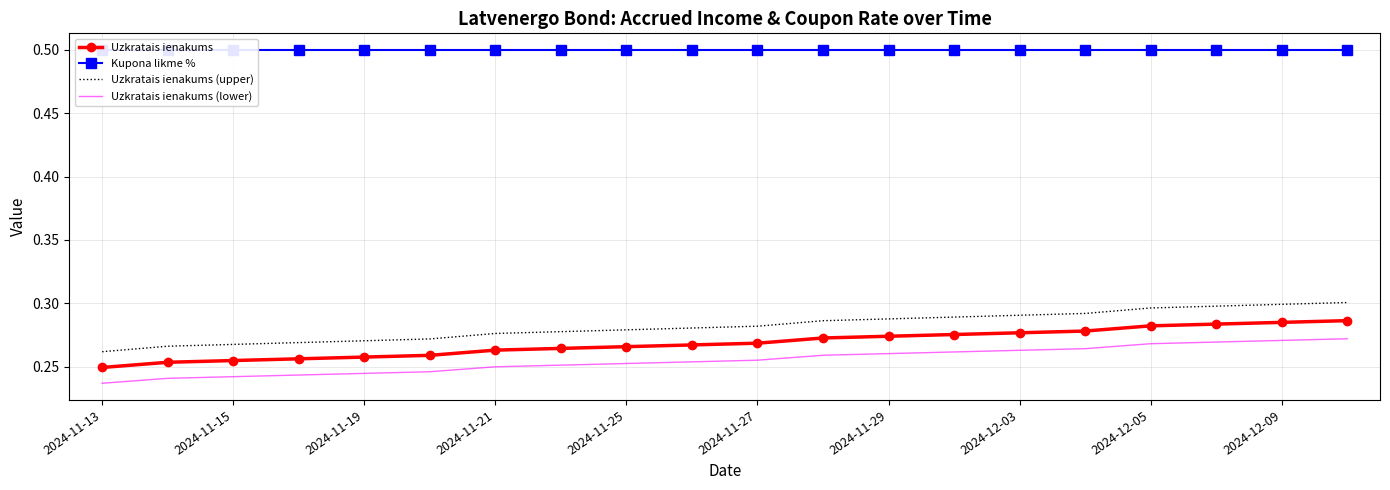

Which category has the lowest value in the Kupona likme % series?

2024-11-13